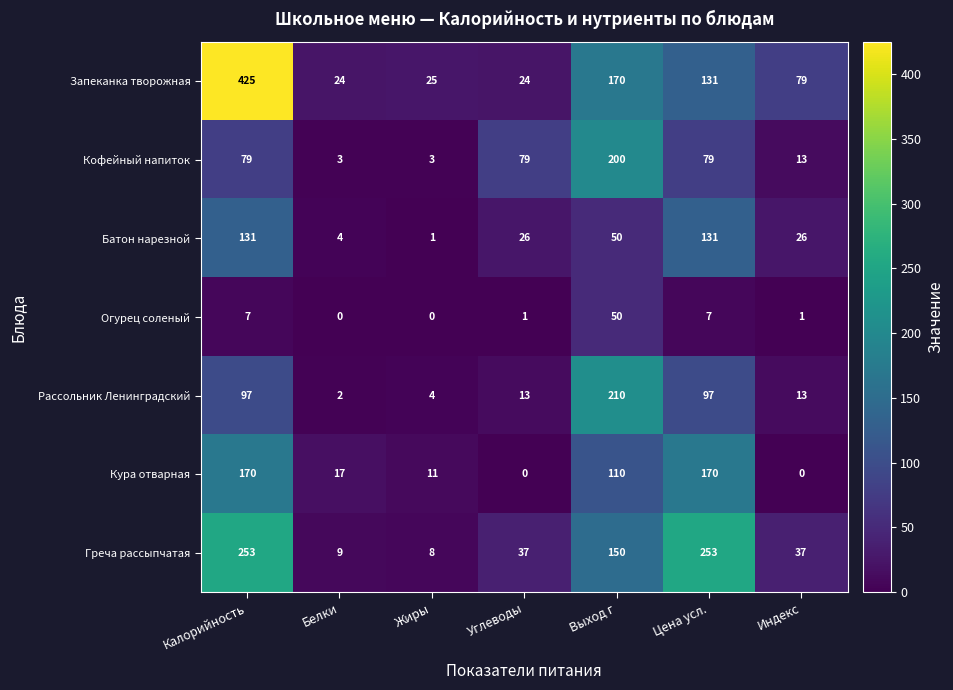

Where is Греча рассыпчатая nearest to the value 130?

Выход г